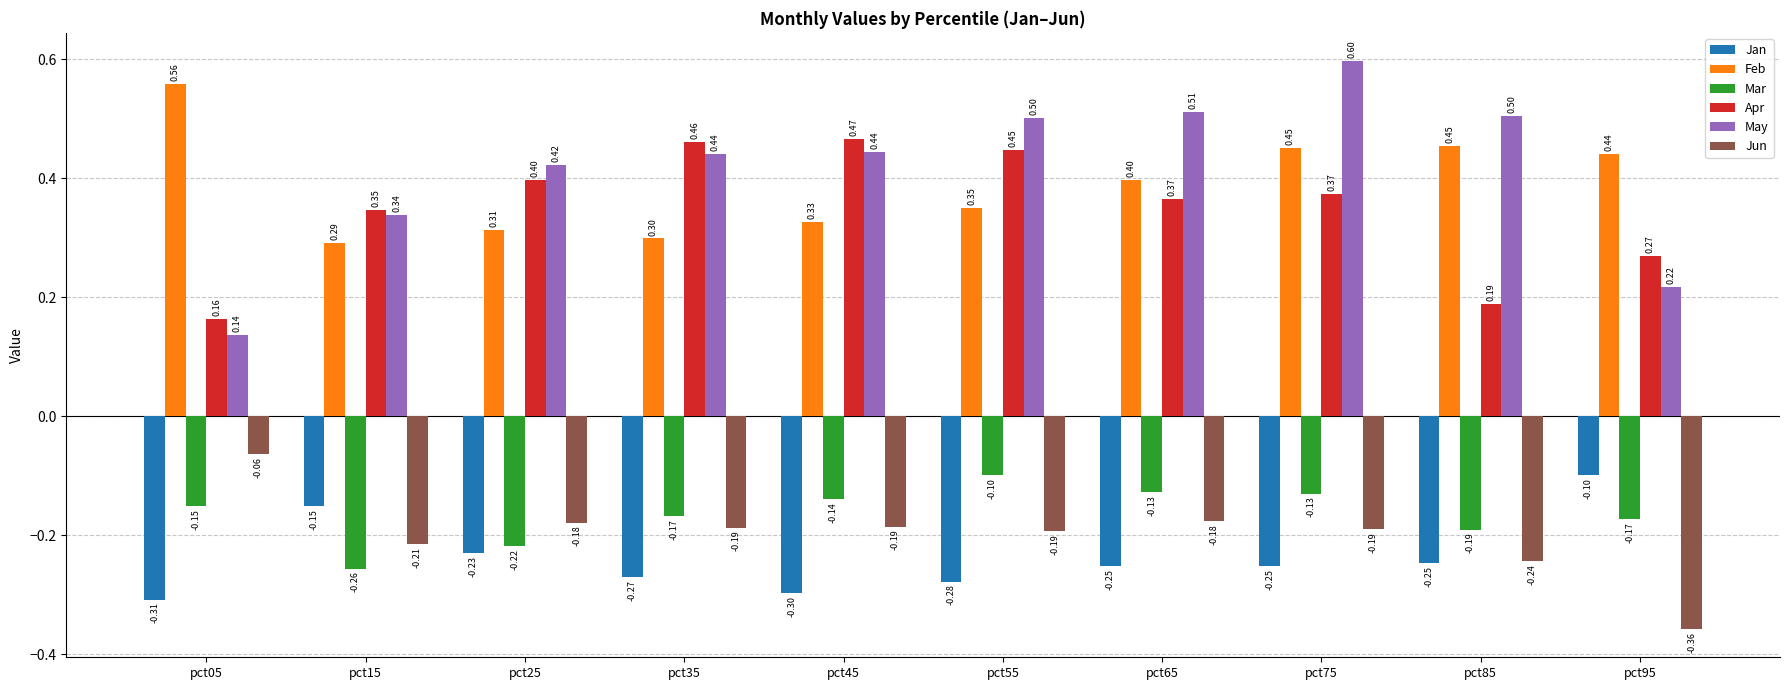

At pct85, list the series in order from smallest to largest.

Jan, Jun, Mar, Apr, Feb, May